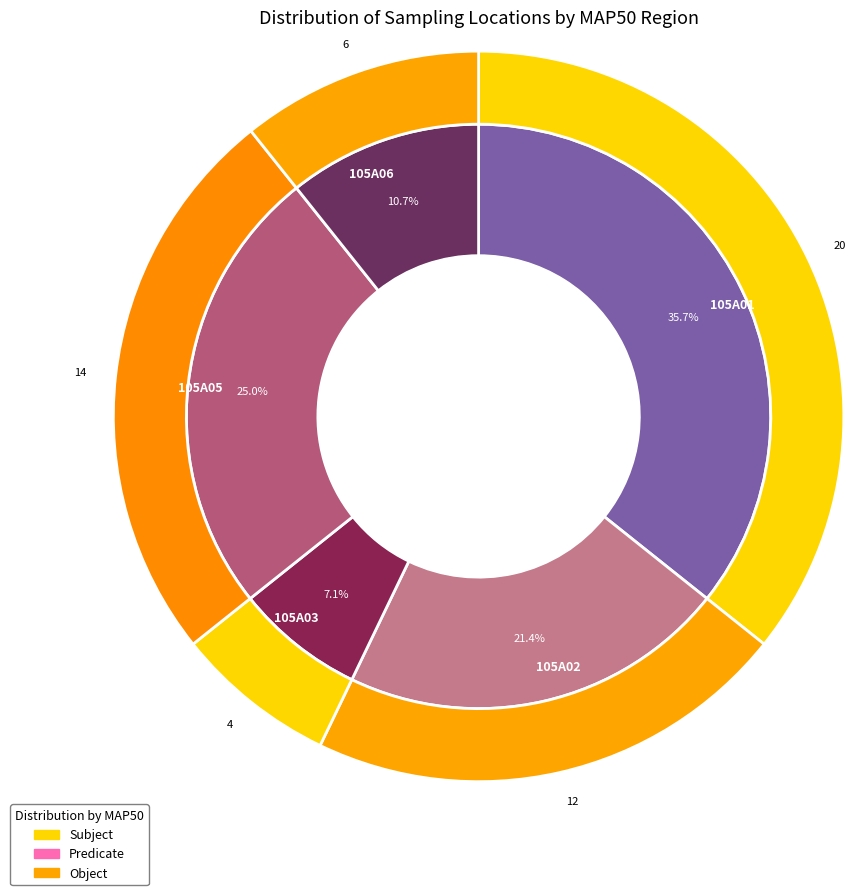

Combined, do 105A05 and 105A06 account for over 50%?

No